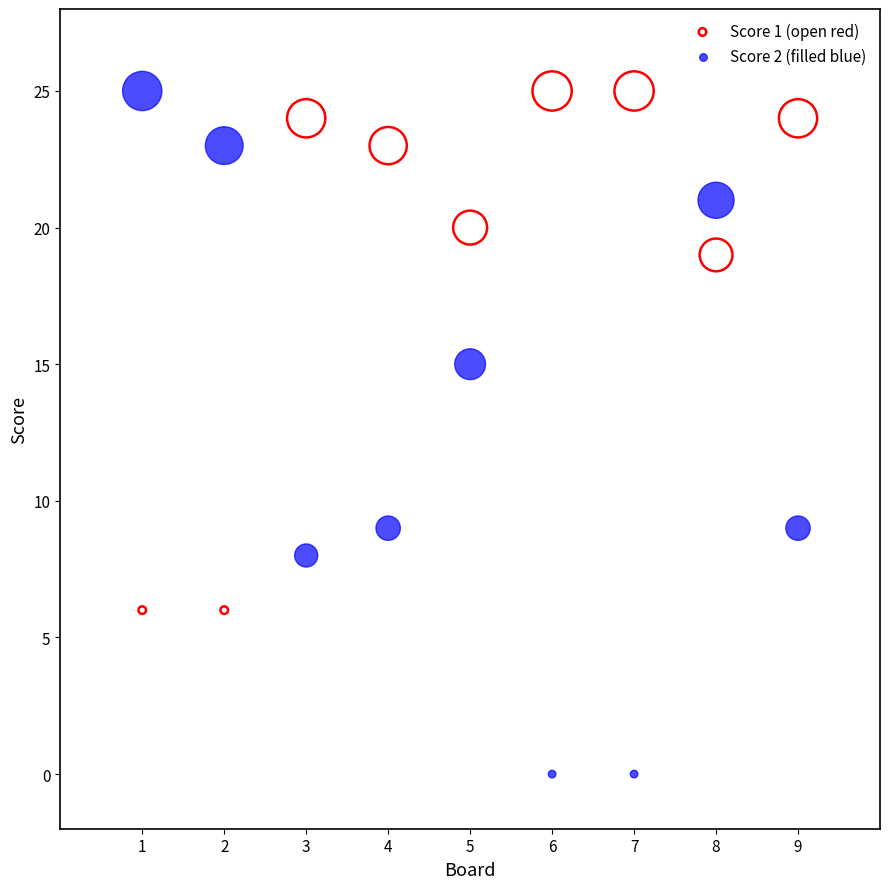

Across all data points, what is the range of X values (max minus min)?

8